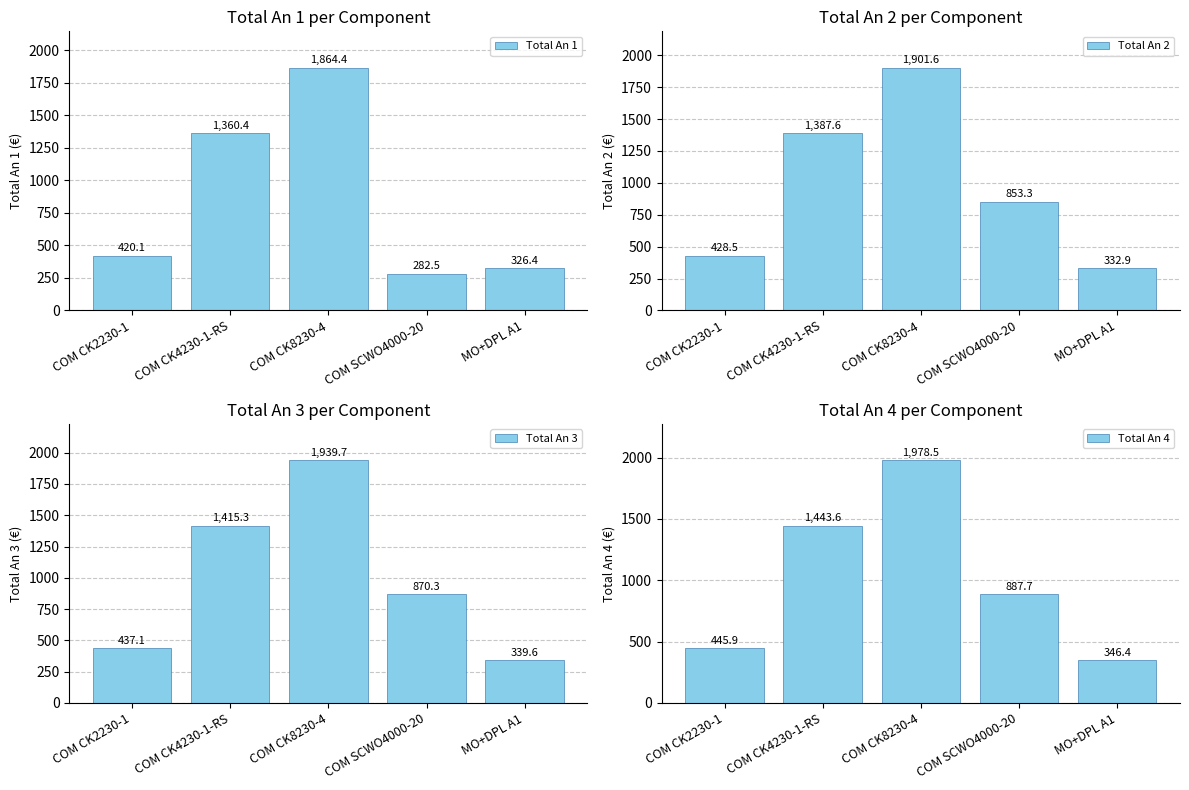

True or false: Total An 3 has a value of 944.5 at COM CK4230-1-RS.

False